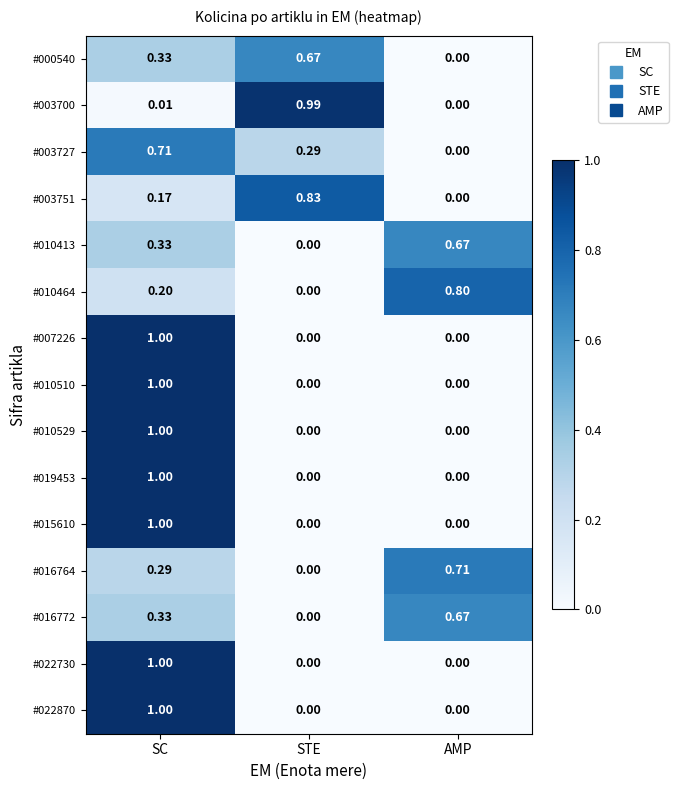

Which category has the highest value across all series?

SC